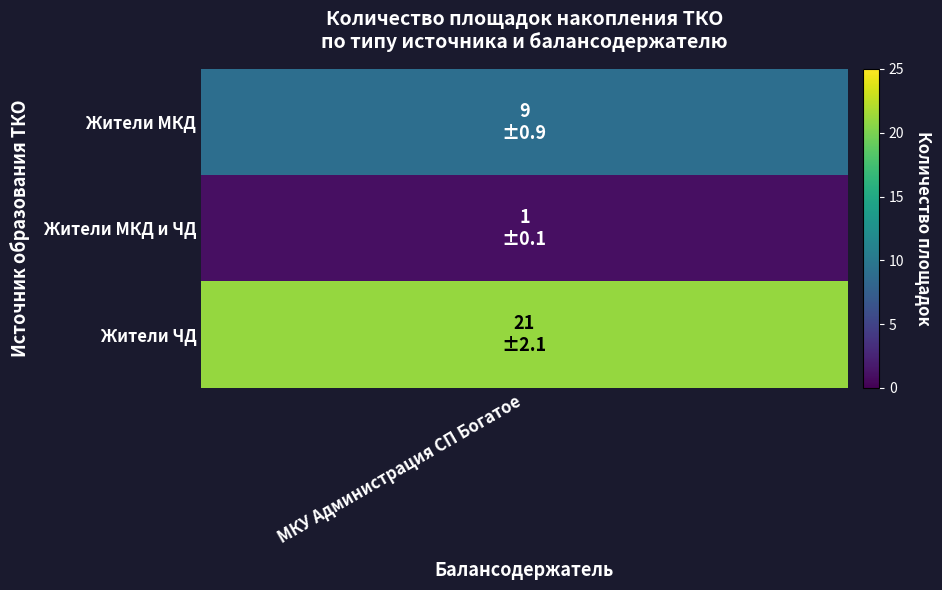

Reading left to right, what are all the values shown in this chart?

9	1	21